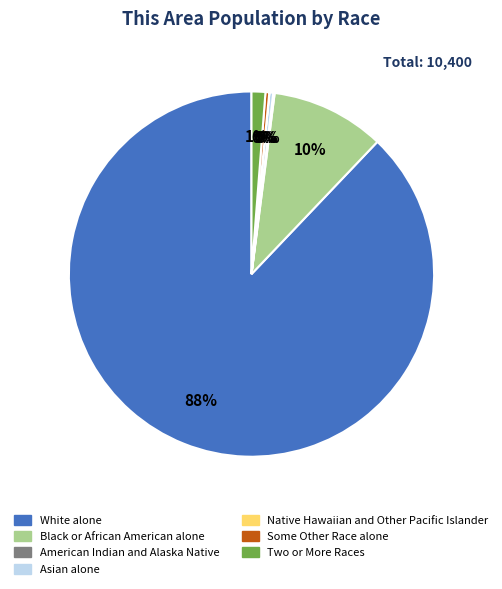

Is there a majority slice in this chart?

Yes